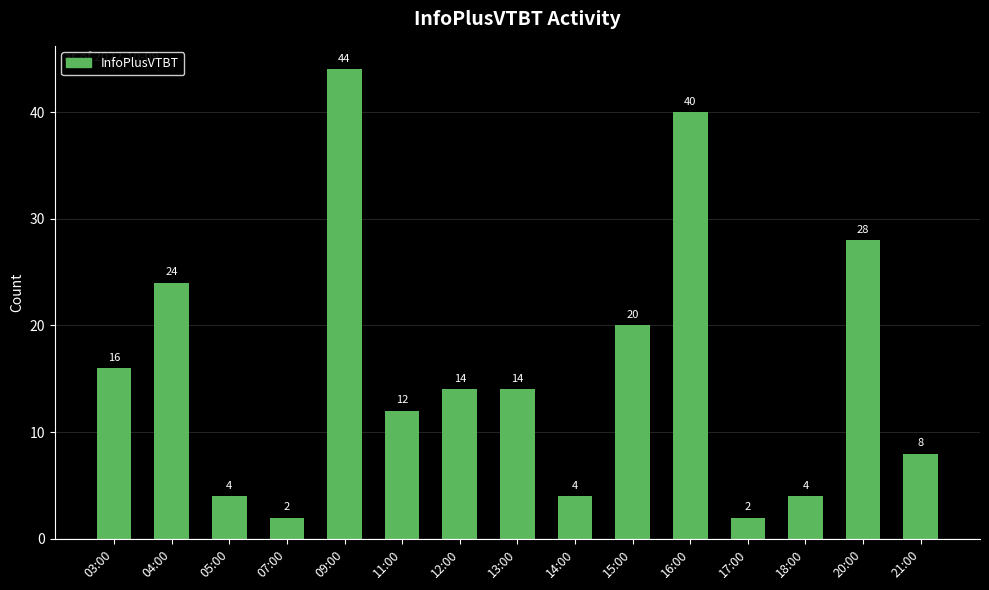

What position from the right is 11:00?

10